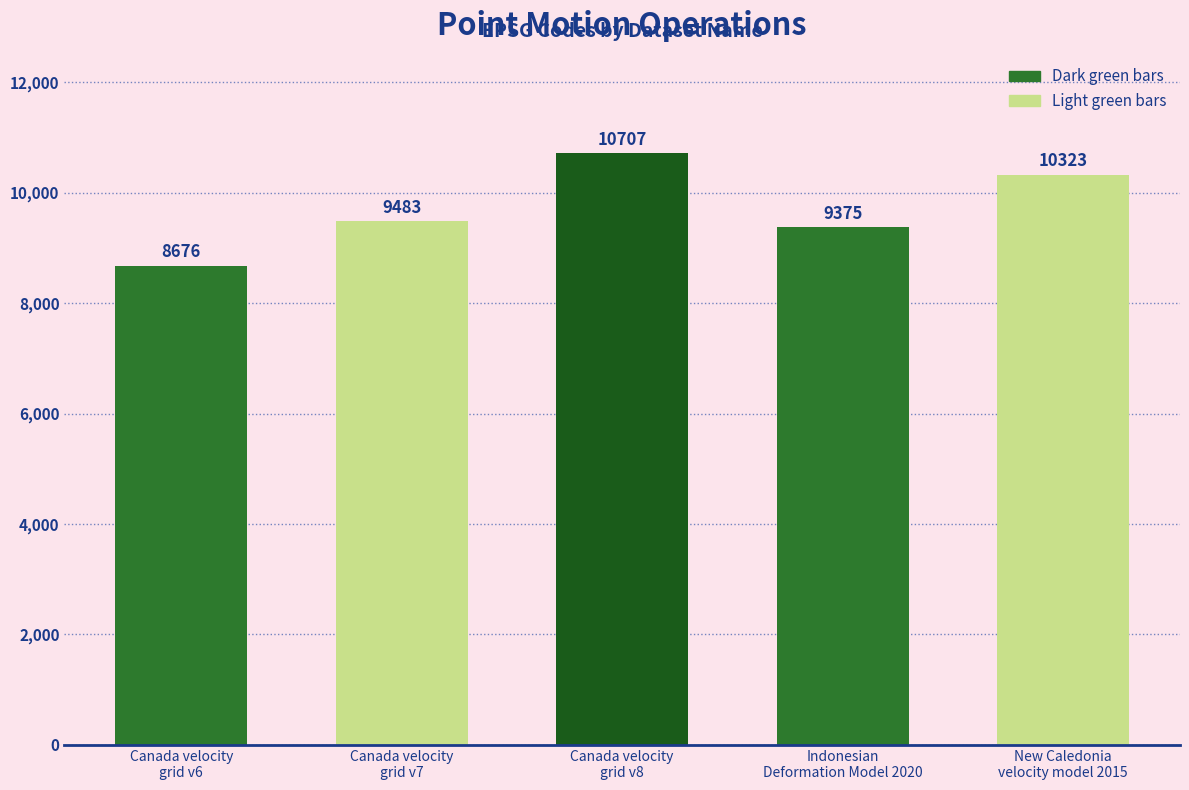

What is the average value?

9713